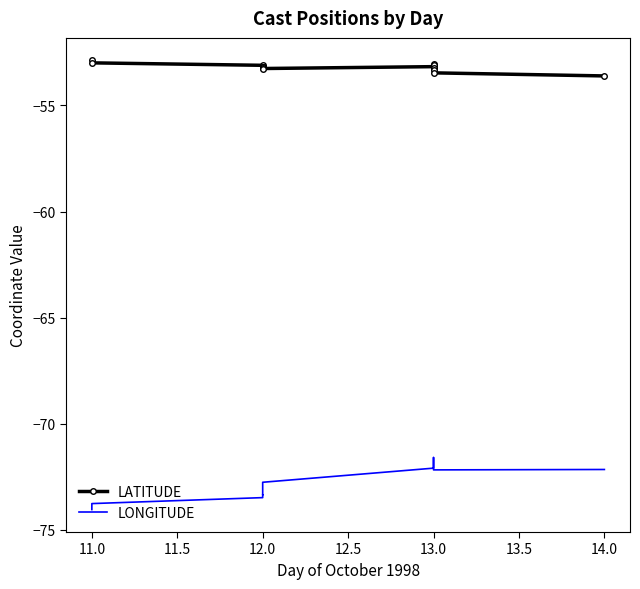

What is the sum of the LATITUDE values at 11.5 and 14.0?

-106.3